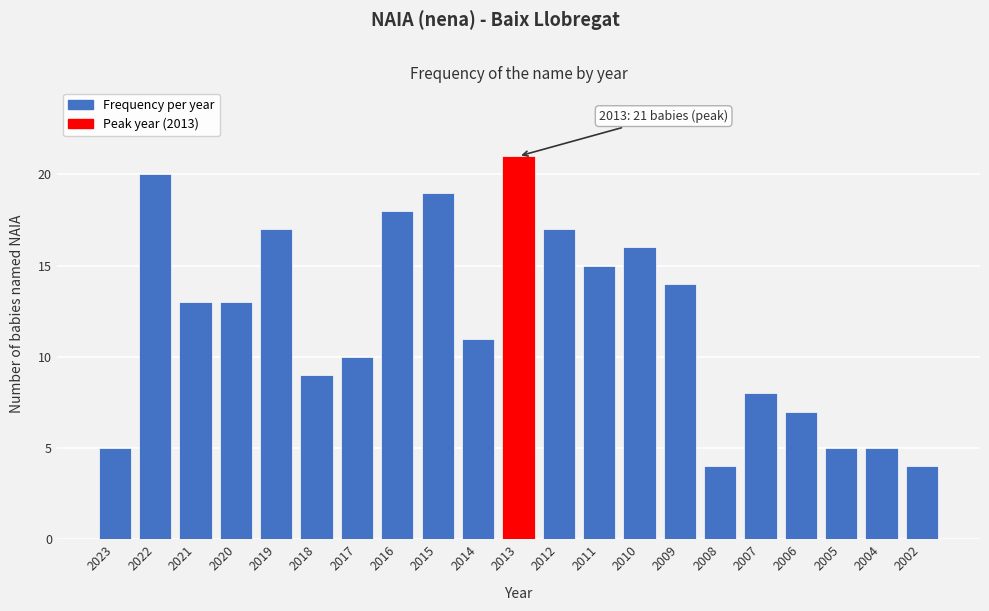

Reading left to right, transcribe all the data shown in this chart.

5	20	13	13	17	9	10	18	19	11	21	17	15	16	14	4	8	7	5	5	4